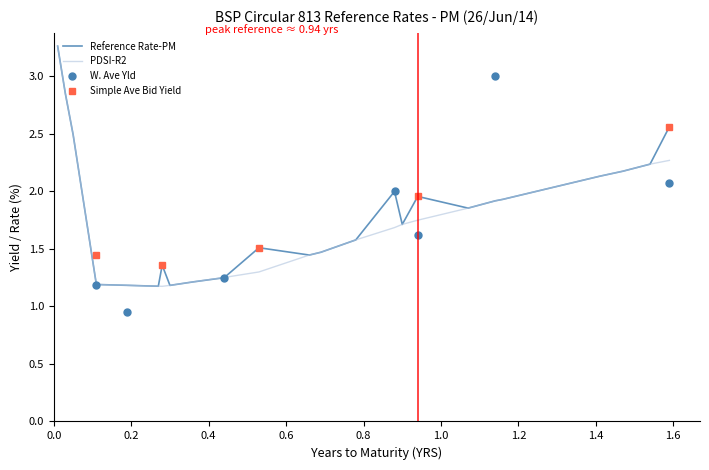

Is this an area chart (filled region under the line)?

No